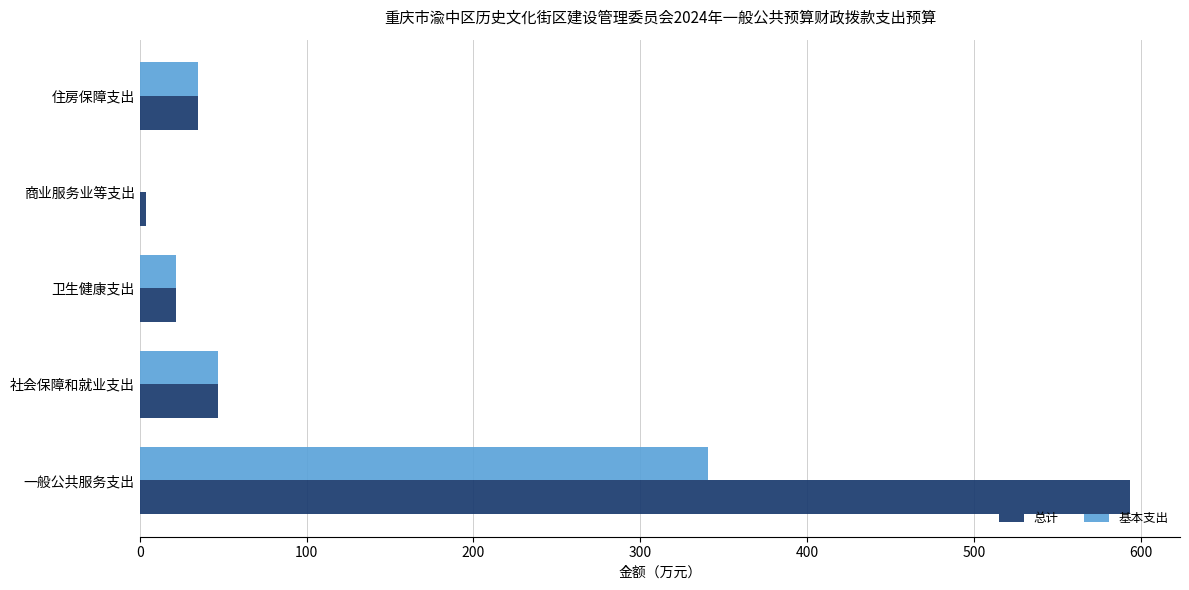

Which category has the highest value across all series?

一般公共服务支出